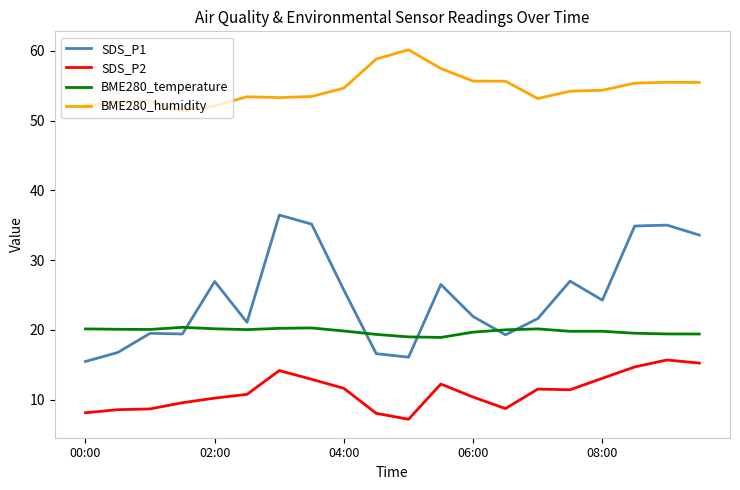

True or false: BME280_temperature and SDS_P2 cross at least once.

False